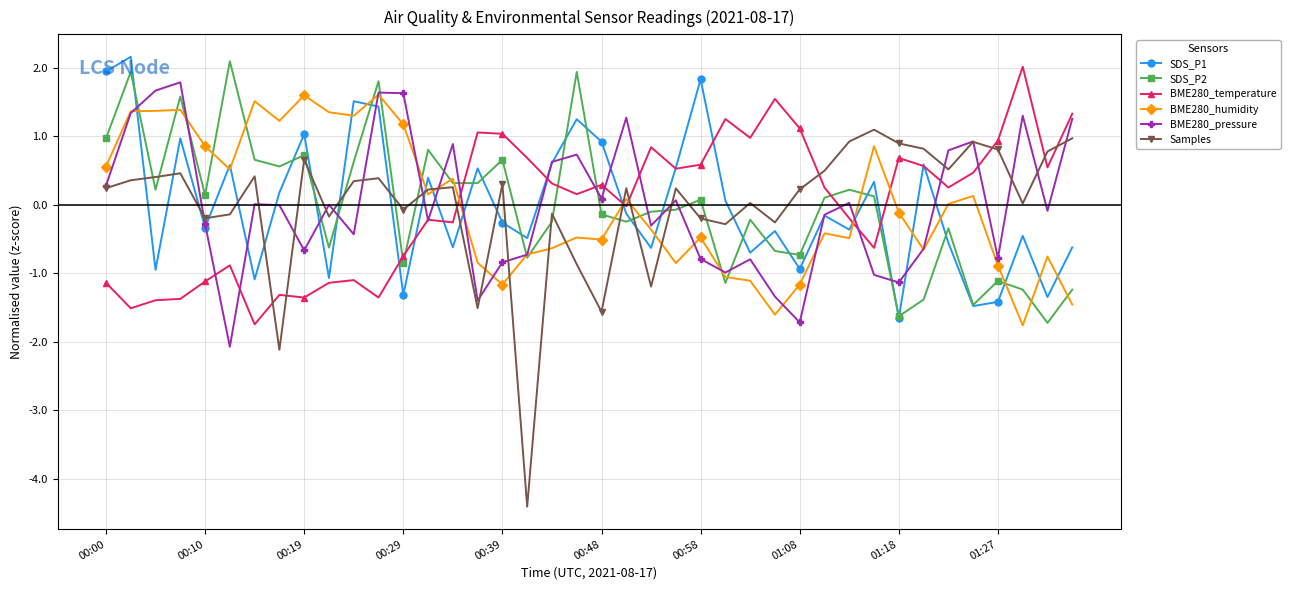

How many categories are shown in the chart?

40